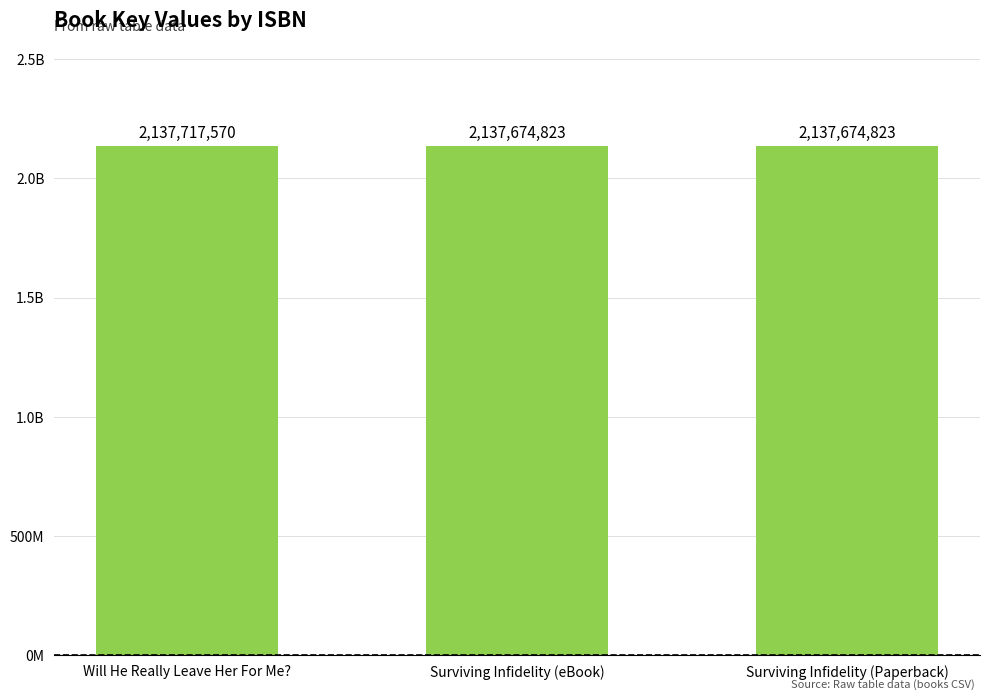

Does the chart contain any negative values?

No